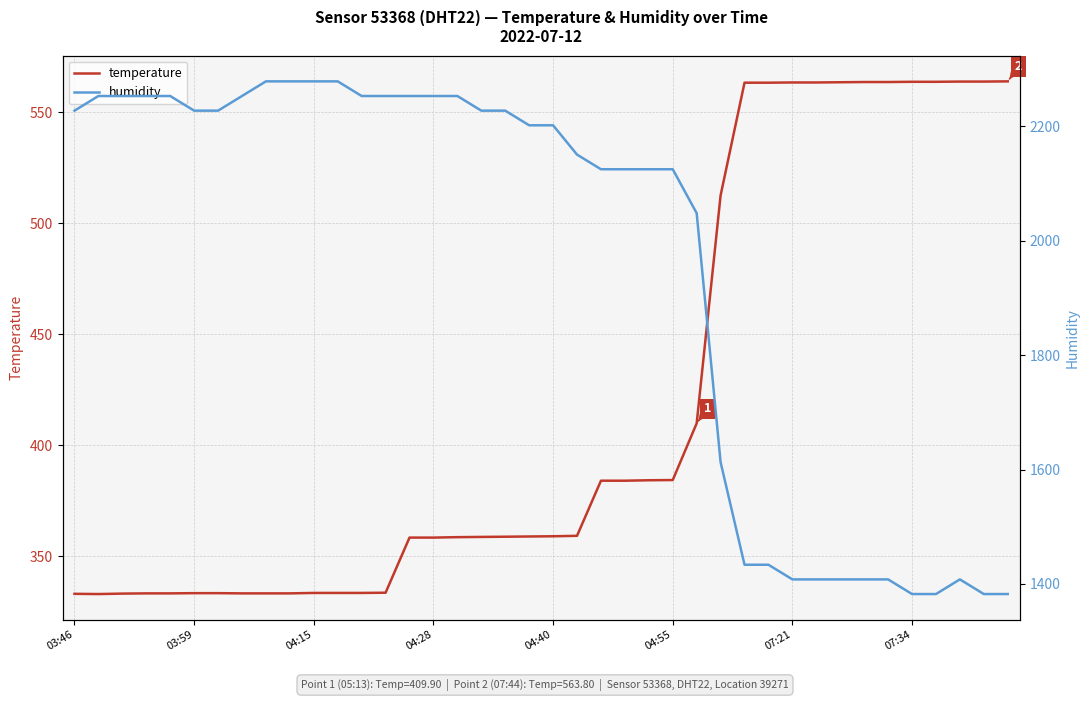

True or false: humidity has a value of 2227.2 at 03:46.

True